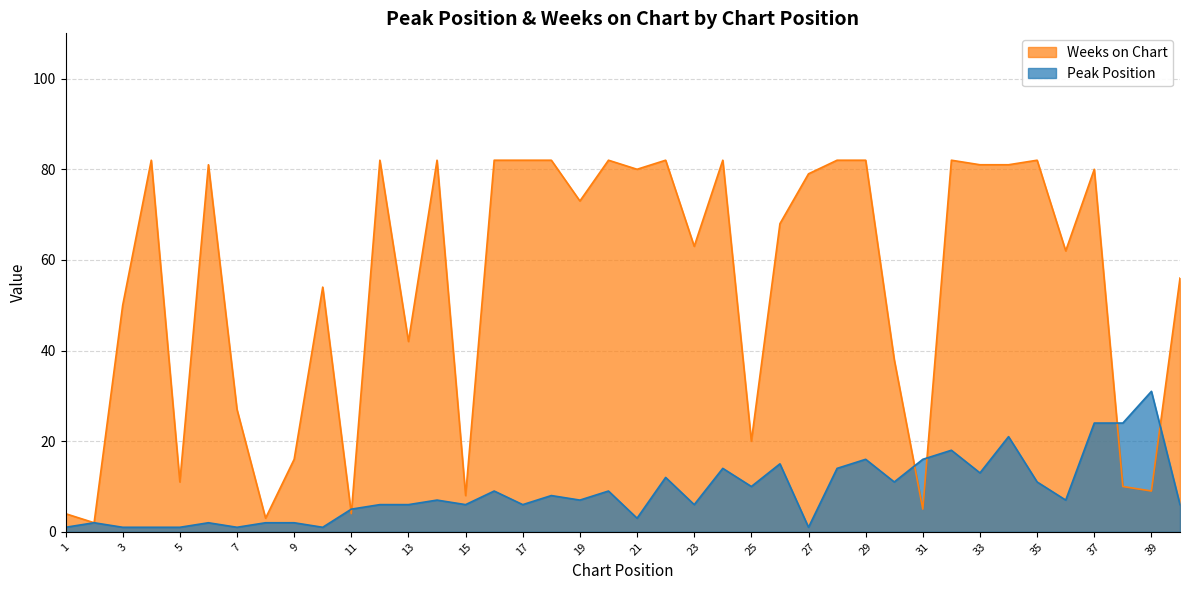

Rank the series at 30 from lowest to highest value.

Peak Position, Weeks on Chart